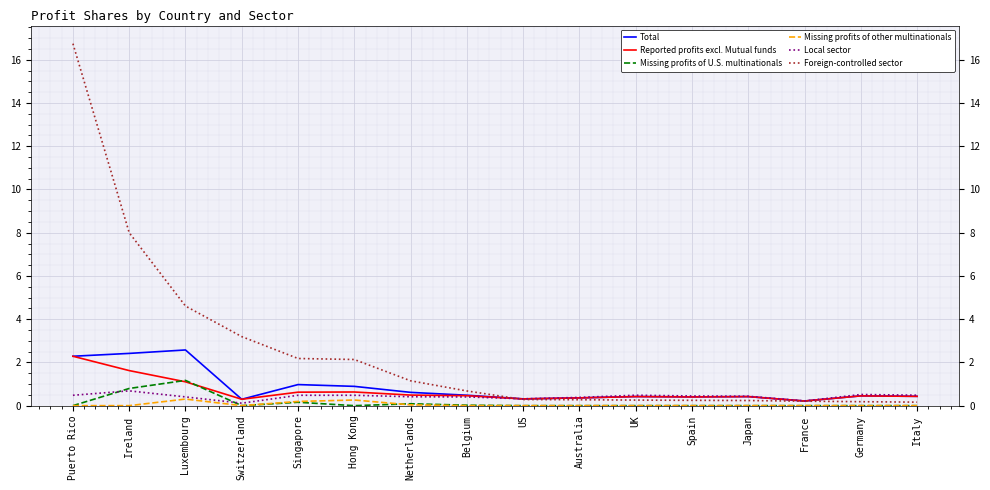

What is the spread (max minus min) of values at Singapore?

2.0